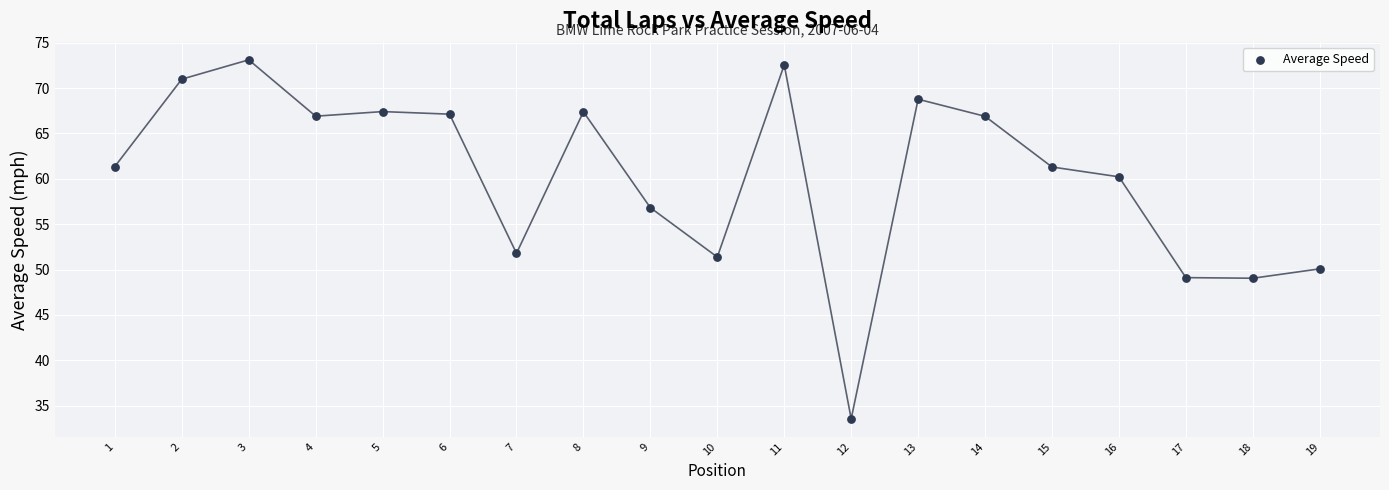

What is the range of X values (max minus min)?

18.0